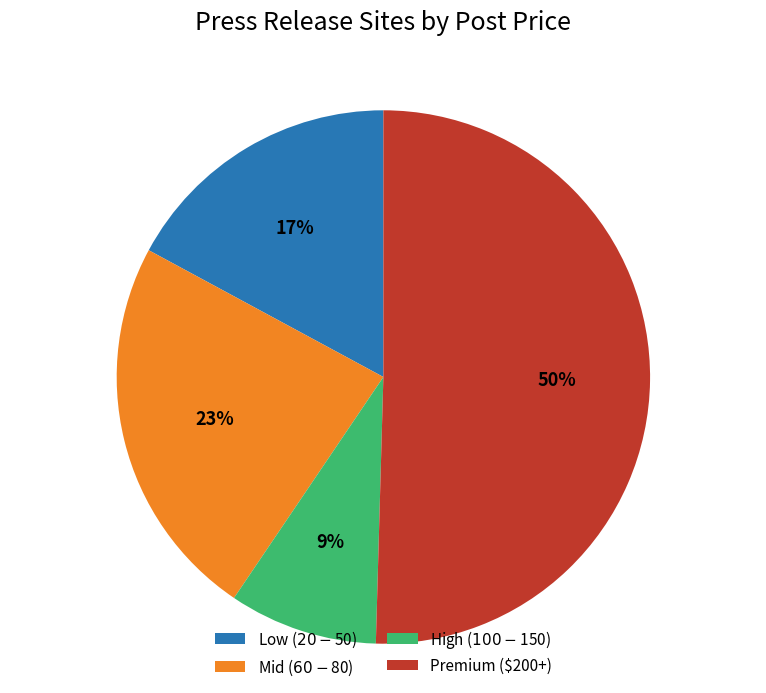

Rank the categories by value from highest to lowest.

Premium ($200+), Mid ($60-$80), Low ($20-$50), High ($100-$150)